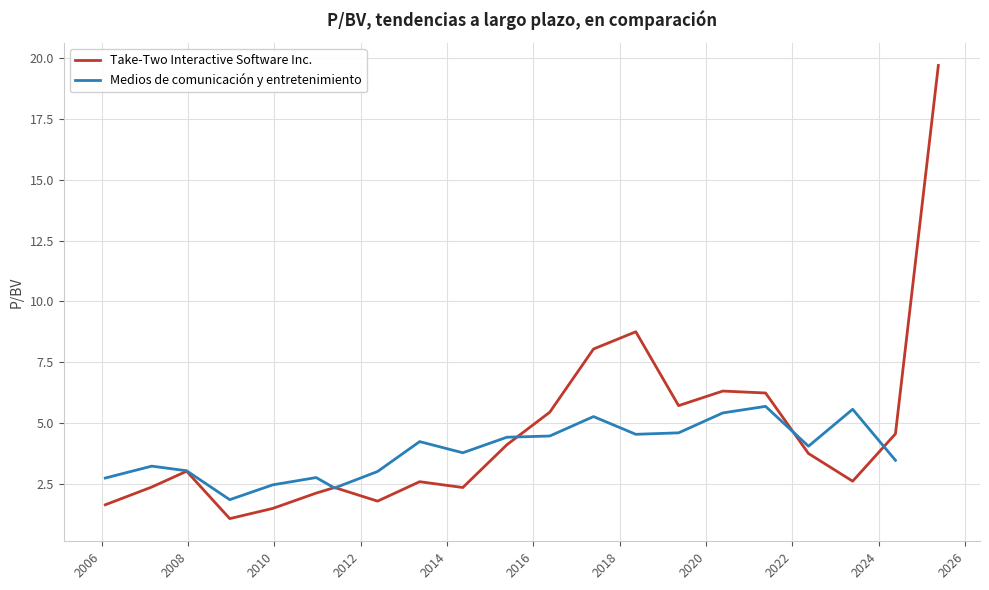

At which category does the chart reach its peak across all series?

2025-05-20